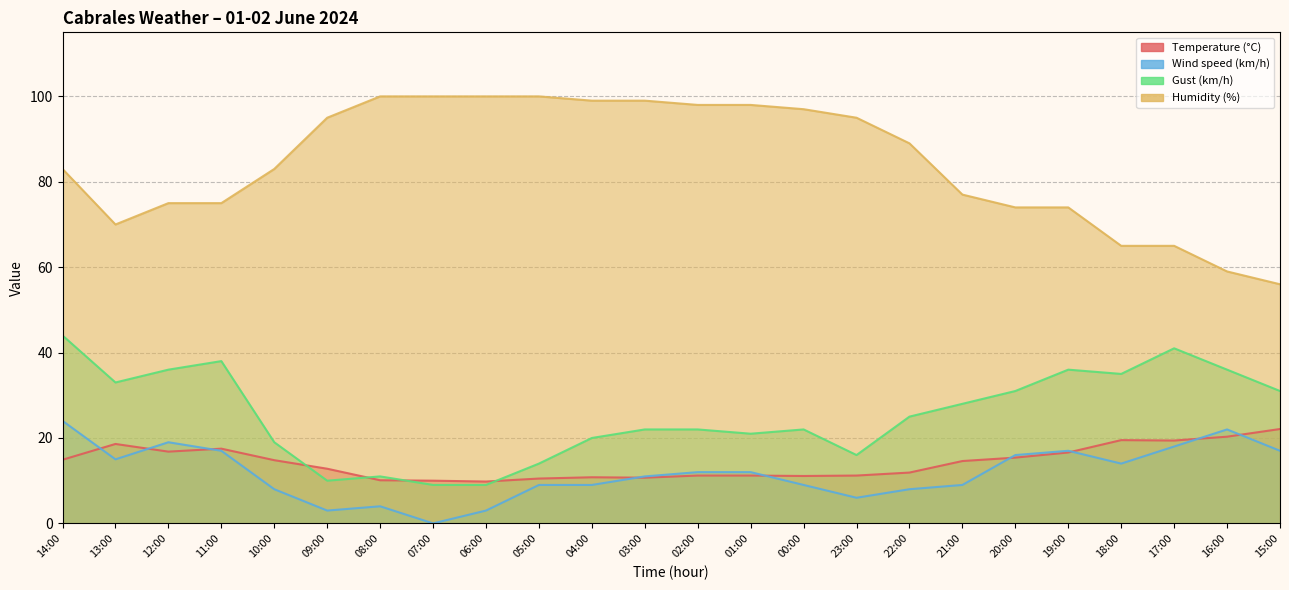

What is the value of the Wind speed (km/h) point at the 2nd from the left?

15.0